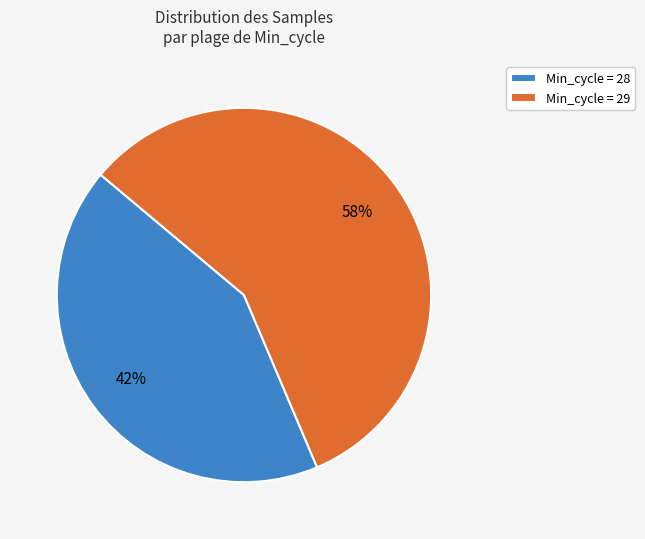

Count the number of slices in the pie.

2